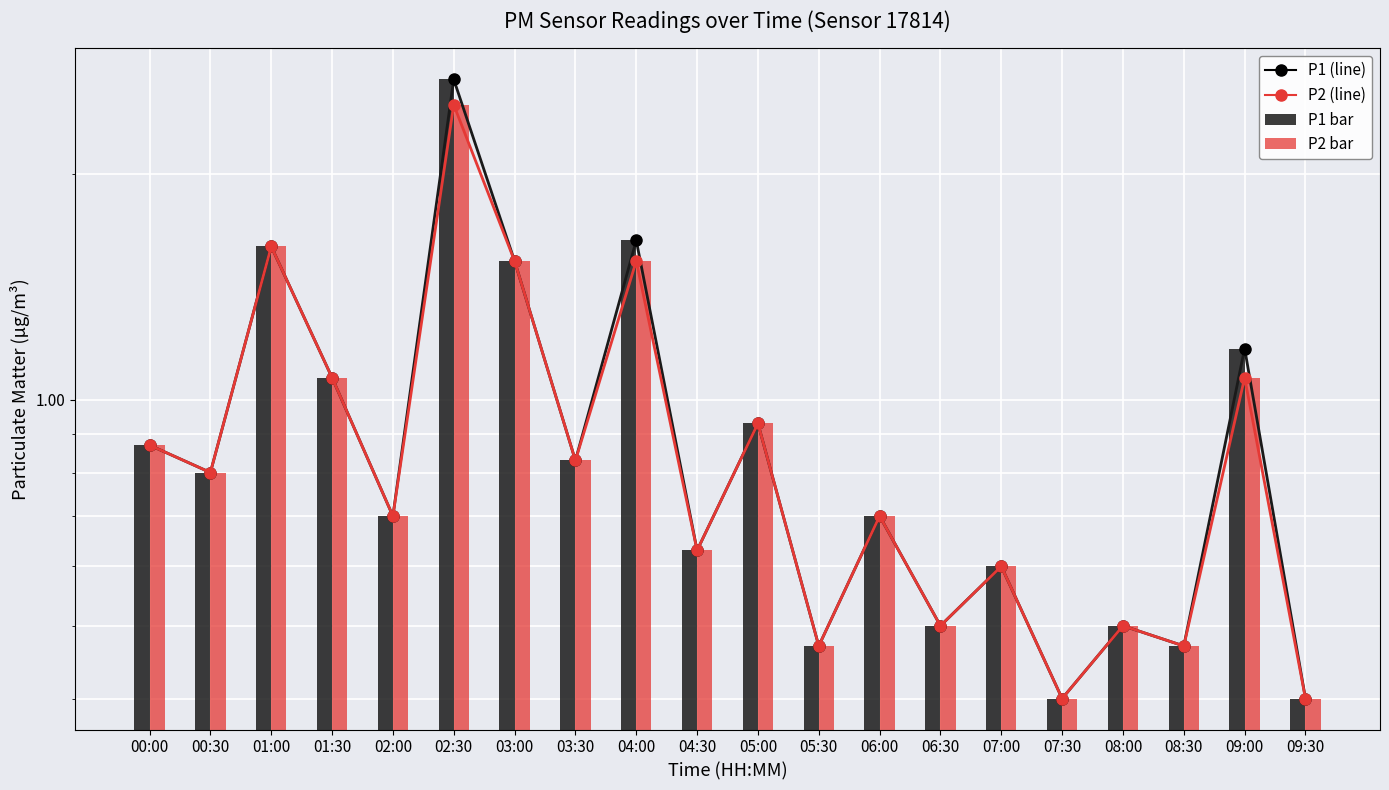

Which label corresponds to the smallest value in the chart?

07:30